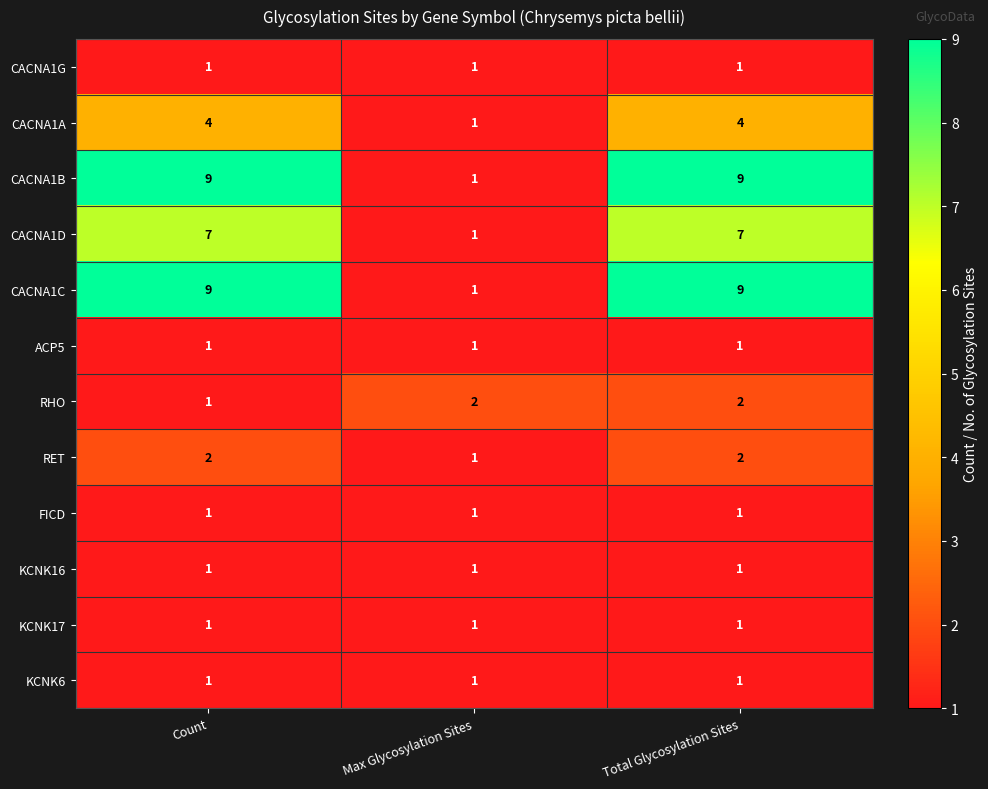

What is the maximum value shown in the chart?

9